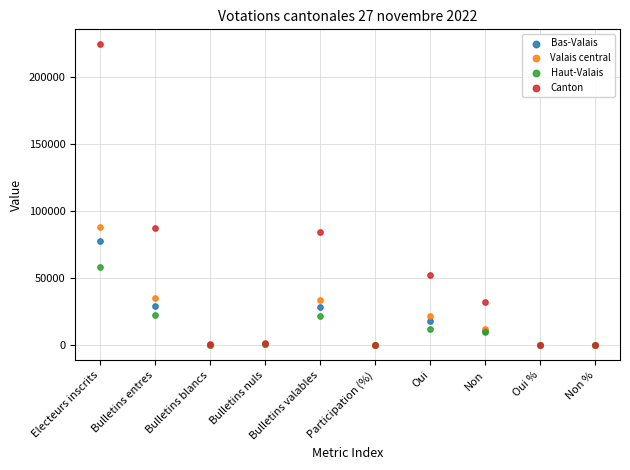

What are all the series names shown in the legend?

Bas-Valais, Valais central, Haut-Valais, Canton